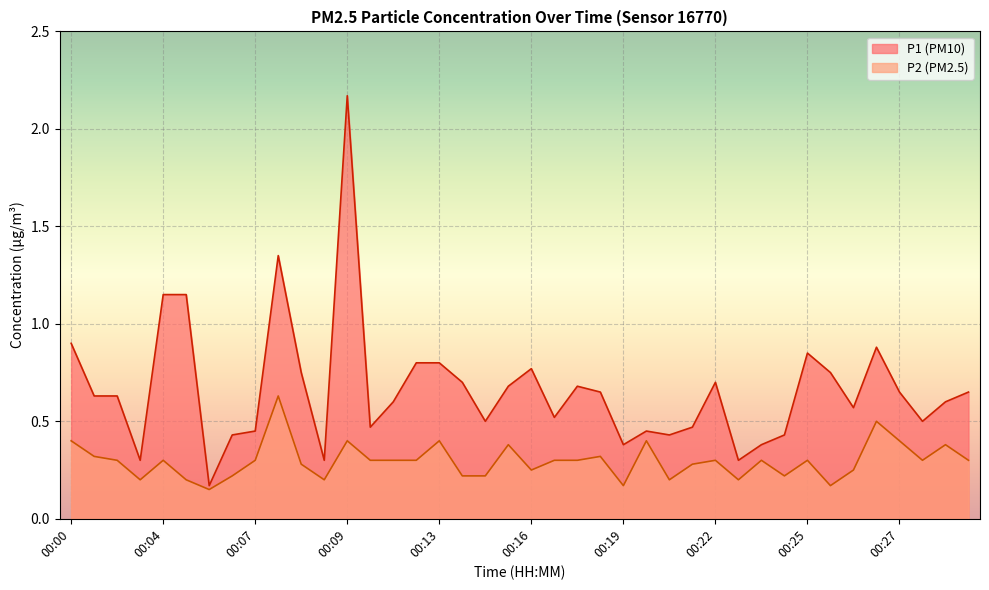

What is the total value across all series at 00:13?

1.2